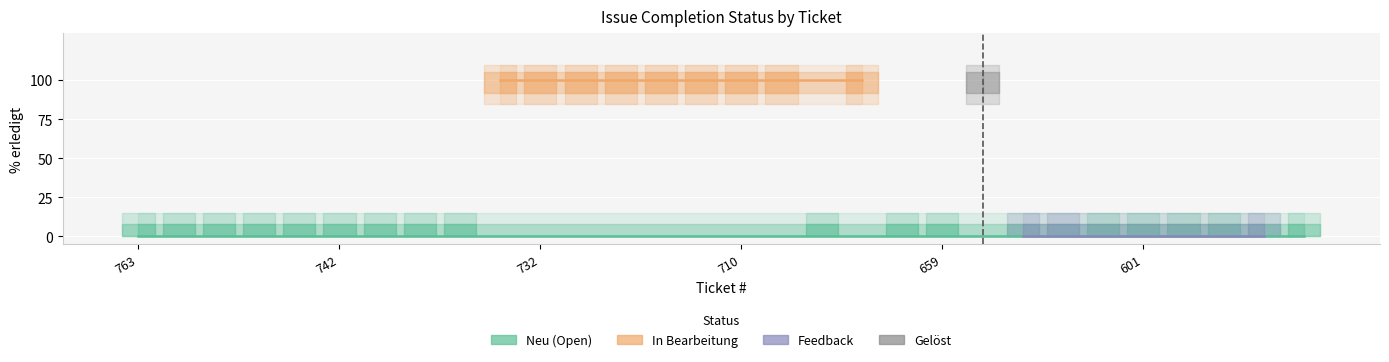

What is the maximum value shown in the chart?

100